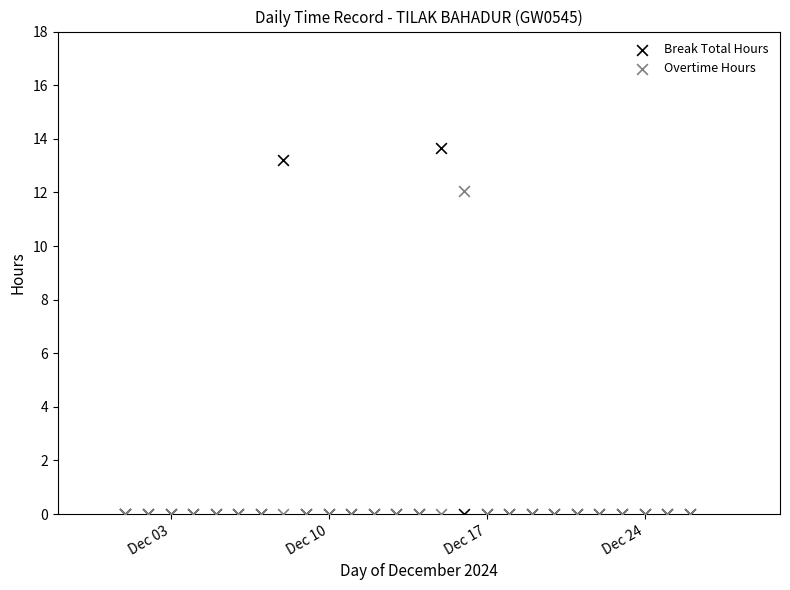

Which series contains the highest Y value?

Break Total Hours